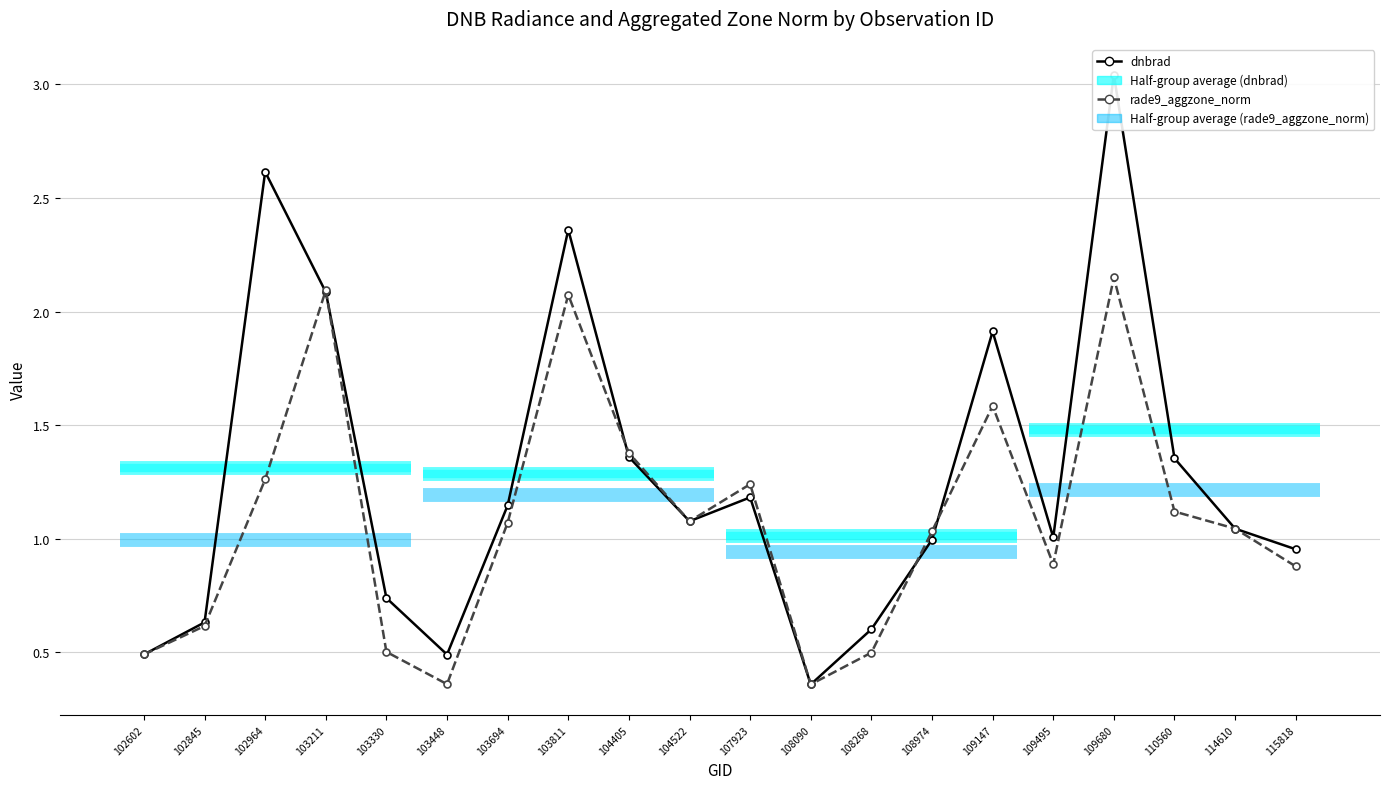

At which category is the sum across all series the highest?

109680